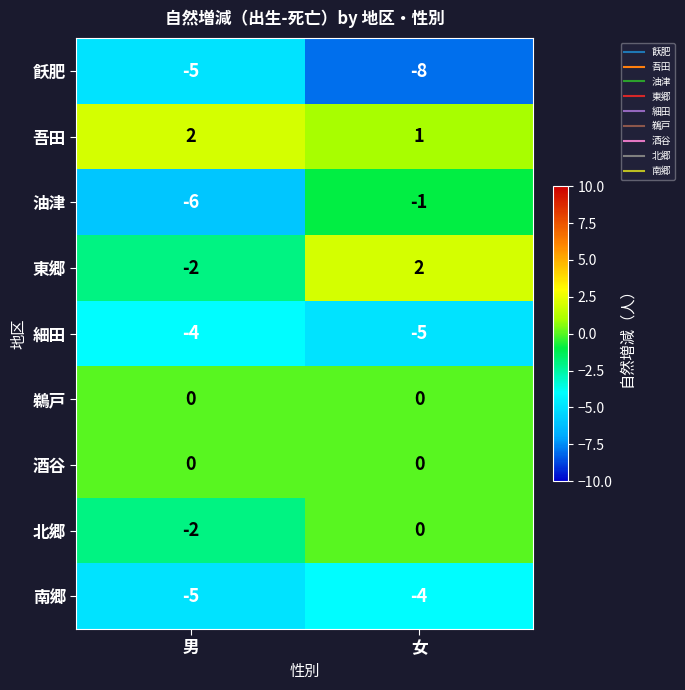

Which series has the widest spread of values?

油津